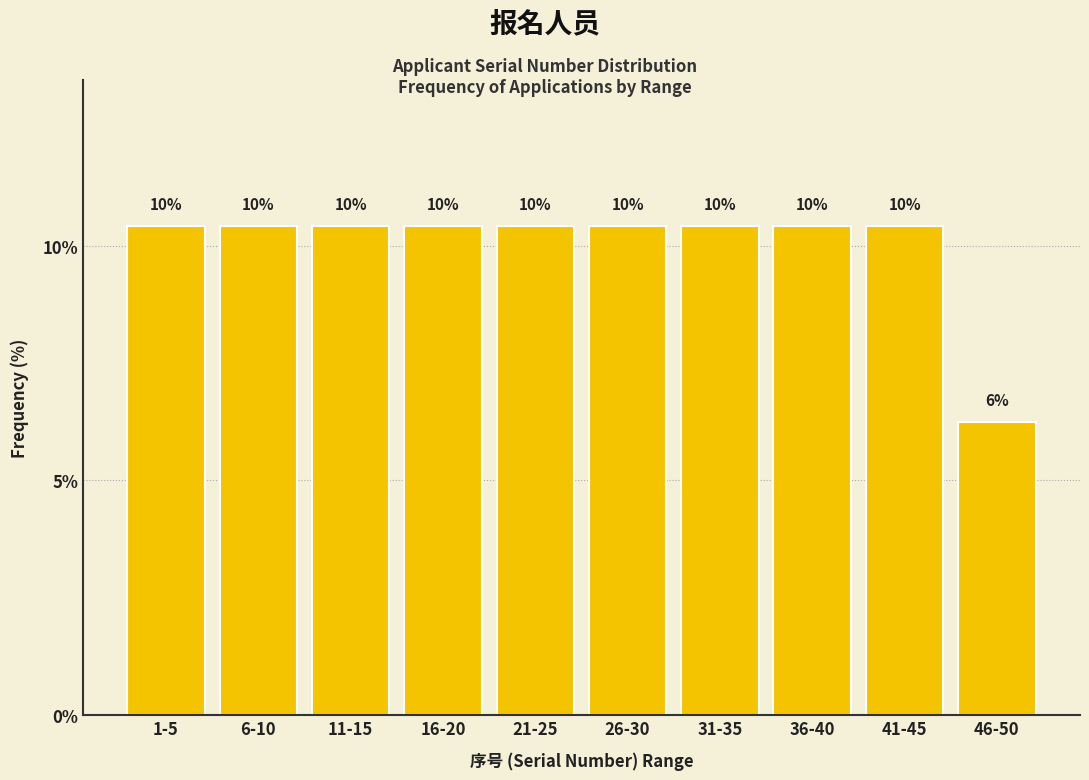

How many bars are there in total?

10